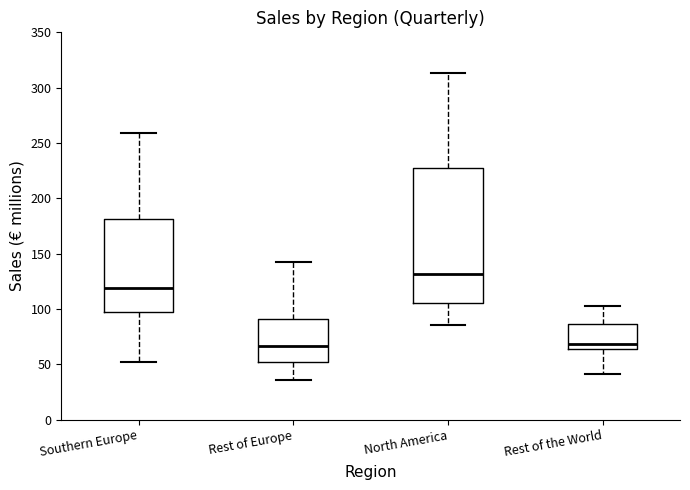

Reading left to right, read every box against the y-axis: the position of its median line, the range the box covers, and the ends of its whiskers. The values are not printed on the chart, so give them approximately, as read against the axis.

Southern Europe: median 120, box 95 to 180, whiskers 50 to 260
Rest of Europe: median 65, box 55 to 90, whiskers 35 to 145
North America: median 130, box 105 to 225, whiskers 85 to 315
Rest of the World: median 70, box 65 to 85, whiskers 40 to 100